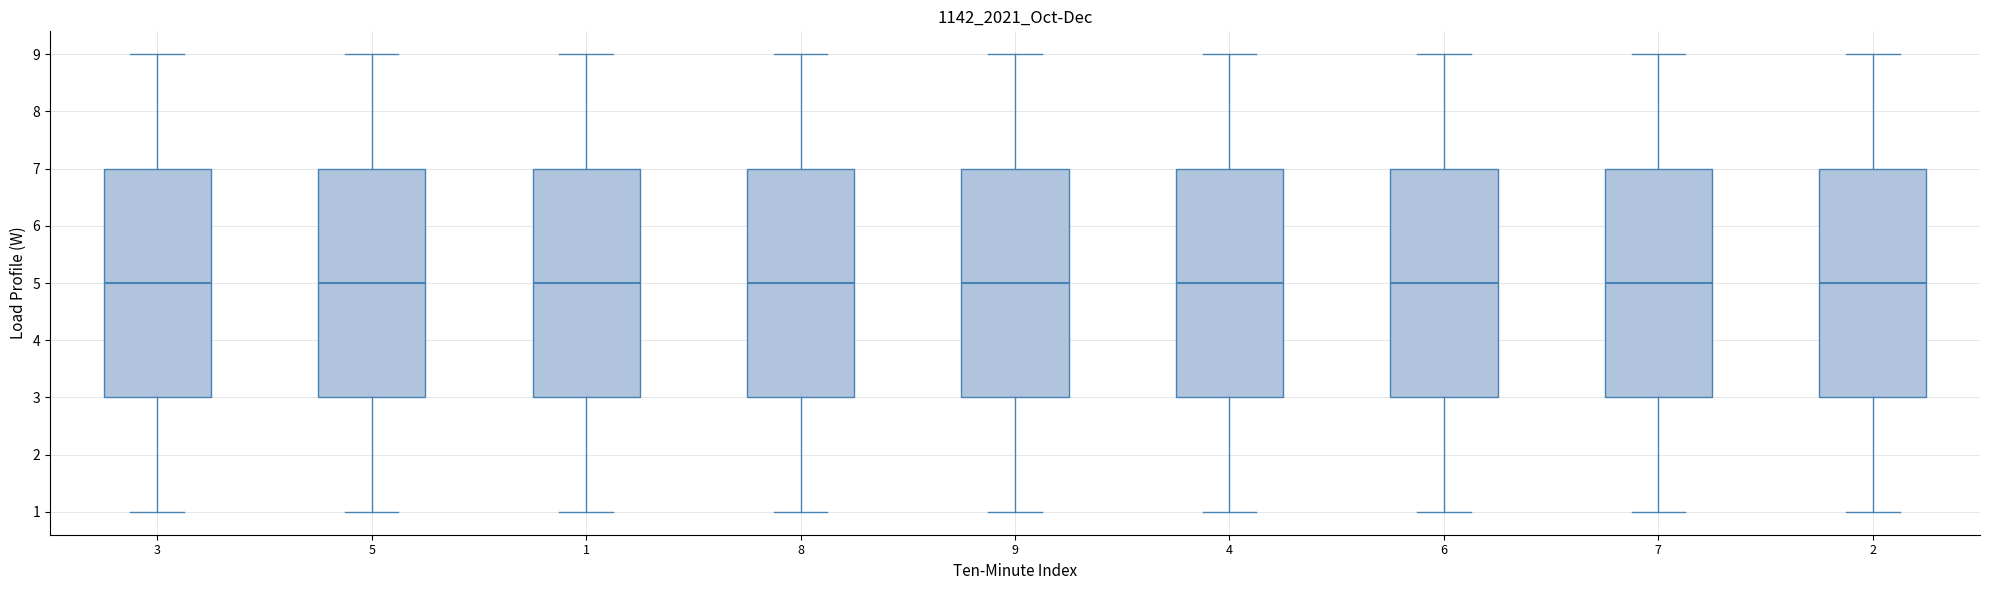

Reading left to right, read every box against the y-axis: the position of its median line, the range the box covers, and the ends of its whiskers. The values are not printed on the chart, so give them approximately, as read against the axis.

3: median 5, box 3 to 7, whiskers 1 to 9
5: median 5, box 3 to 7, whiskers 1 to 9
1: median 5, box 3 to 7, whiskers 1 to 9
8: median 5, box 3 to 7, whiskers 1 to 9
9: median 5, box 3 to 7, whiskers 1 to 9
4: median 5, box 3 to 7, whiskers 1 to 9
6: median 5, box 3 to 7, whiskers 1 to 9
7: median 5, box 3 to 7, whiskers 1 to 9
2: median 5, box 3 to 7, whiskers 1 to 9